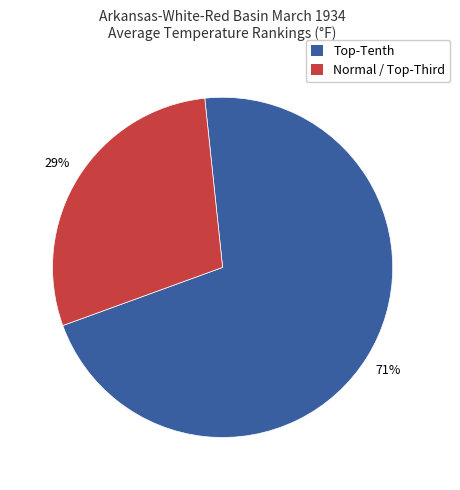

Is there a majority slice in this chart?

Yes